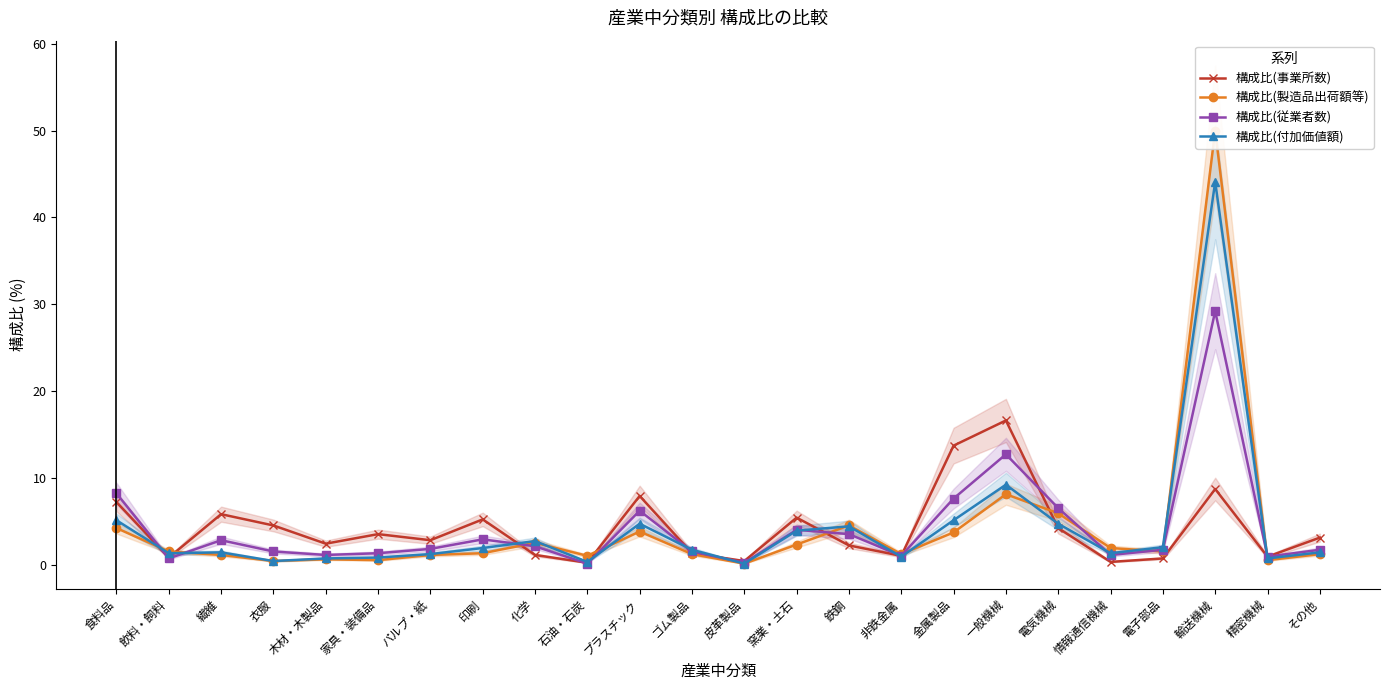

In 構成比(製造品出荷額等), how many points are higher than both neighbors (excluding endpoints)?

6